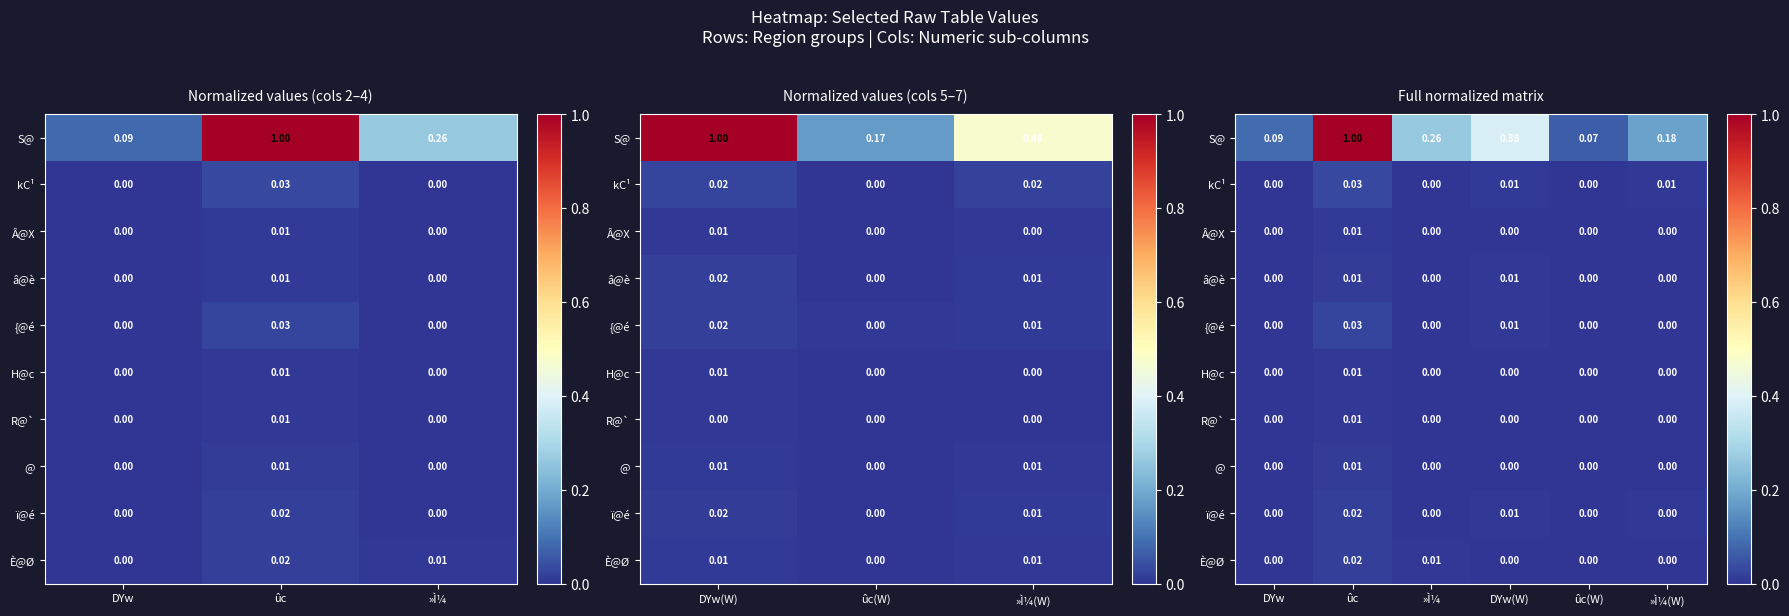

How many data points does each series have?

6